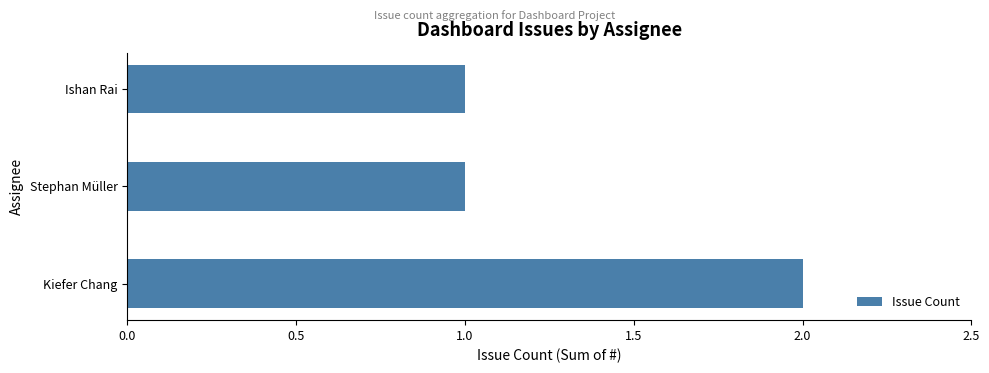

Is it true that the value at Kiefer Chang is 3?

False